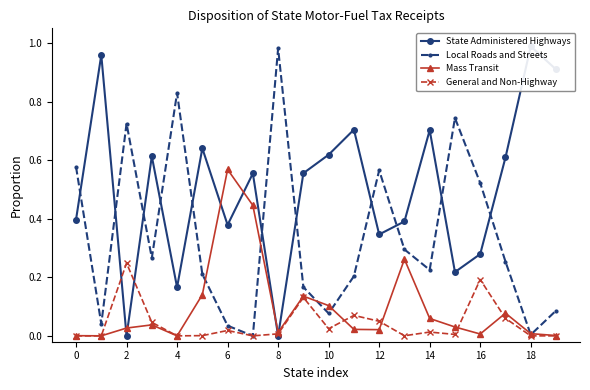

How many times do Local Roads and Streets and State Administered Highways cross each other?

11